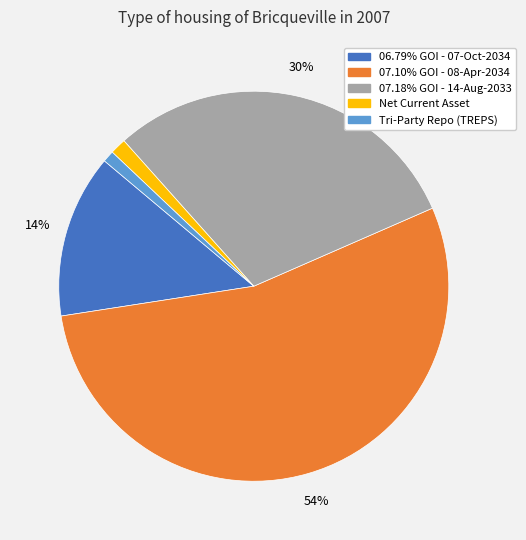

The Tri-Party Repo (TREPS) slice represents 1% of the pie. True or false?

True